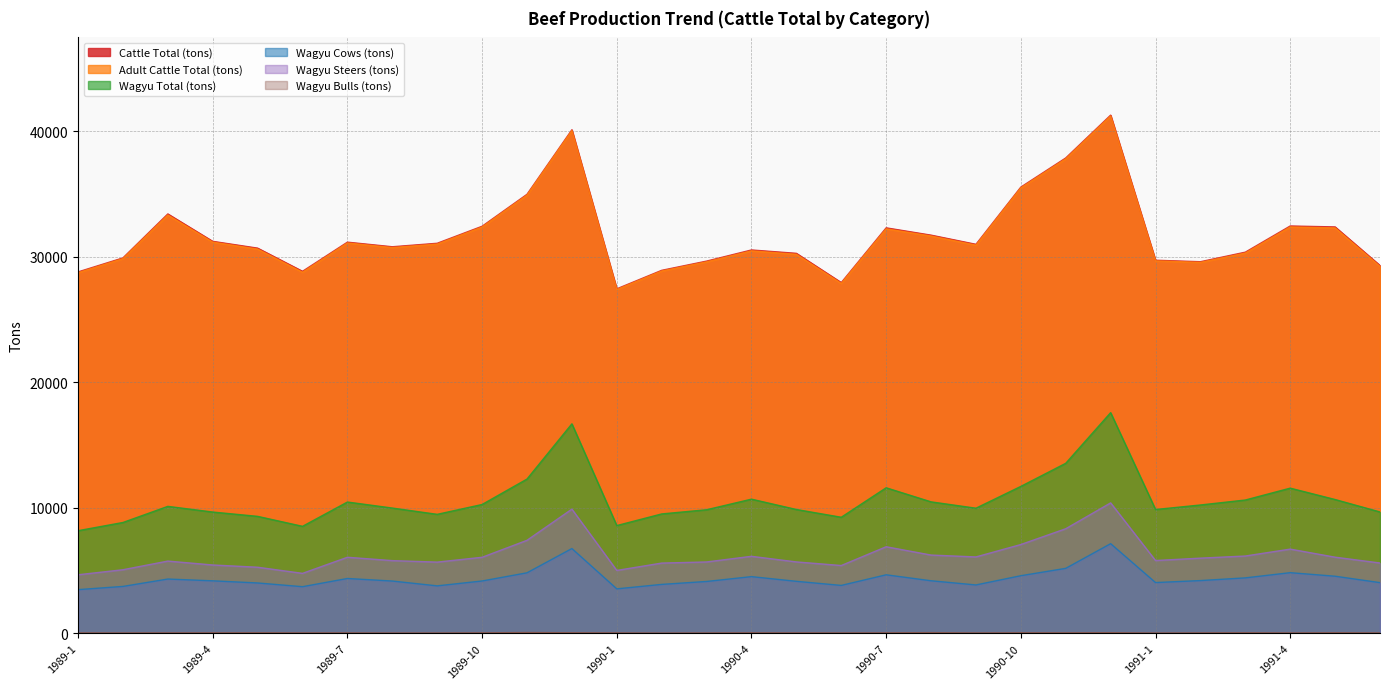

What position from the right is 1990-3?

16